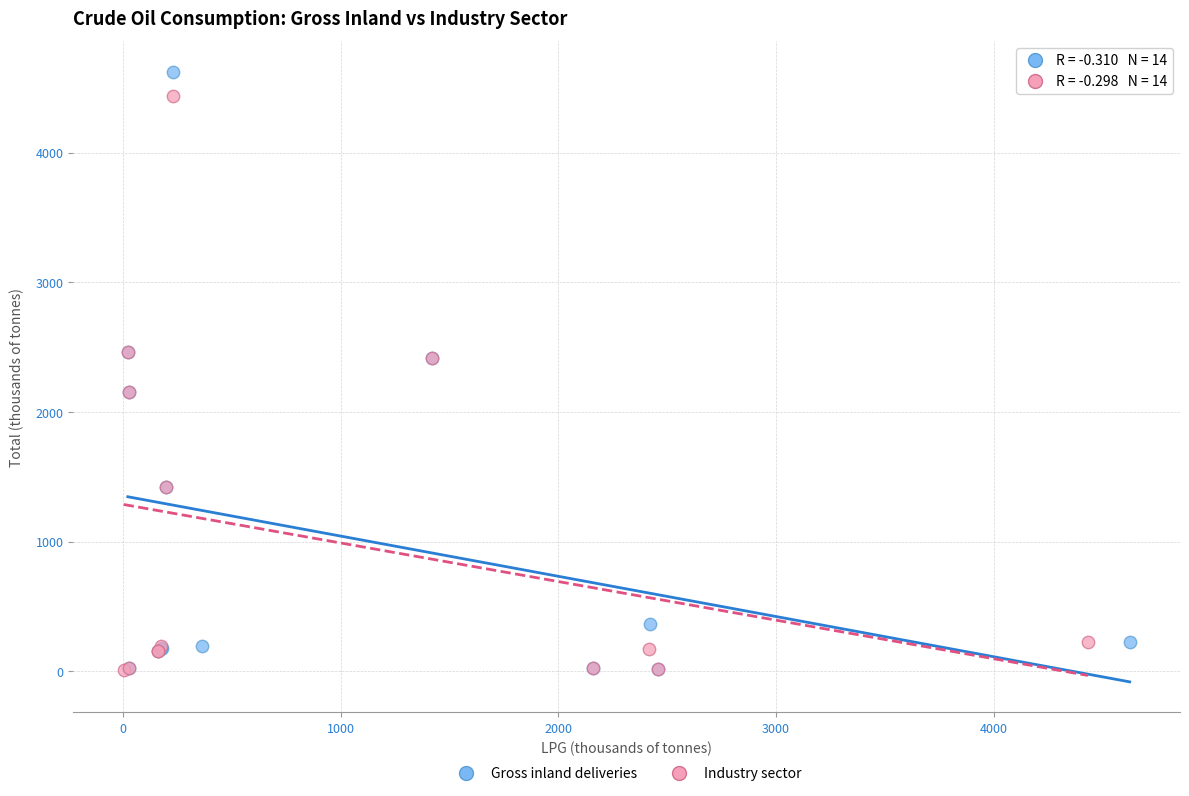

Which series has the largest Y range (max minus min)?

Gross inland deliveries